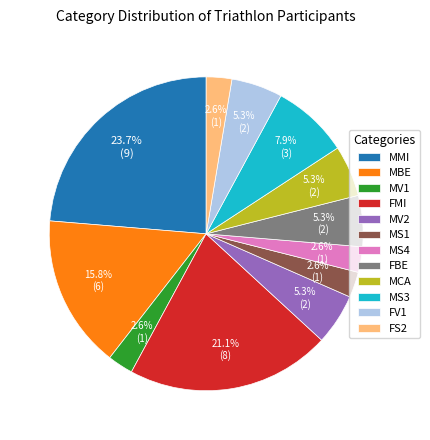

Is MCA the majority of the pie?

No